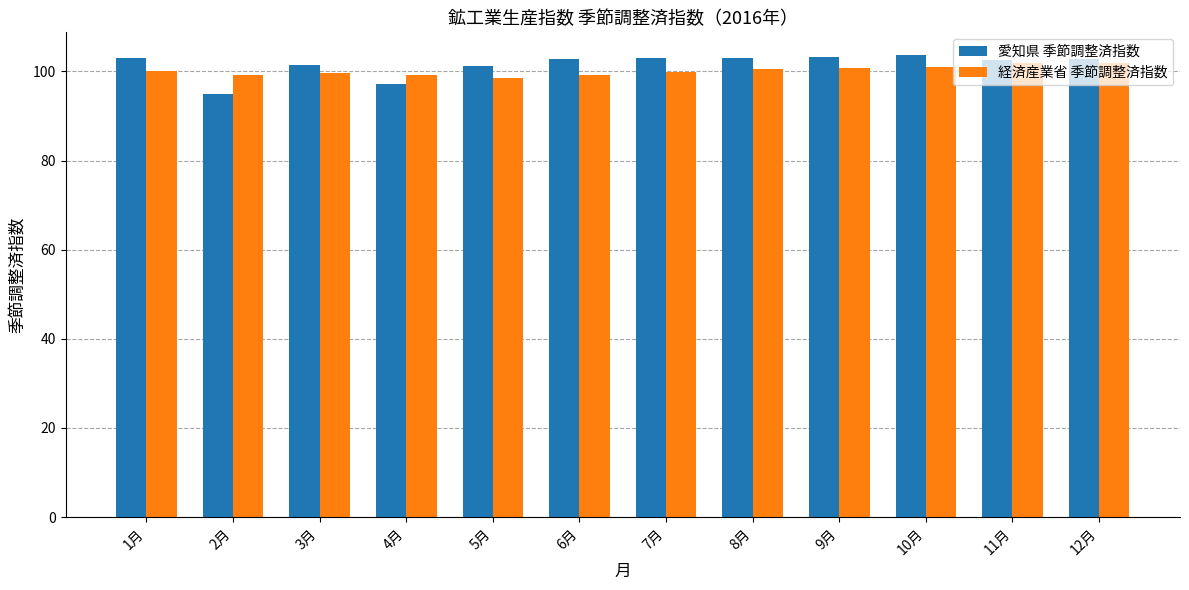

What is the average value of the 愛知県 季節調整済指数 series?

101.6